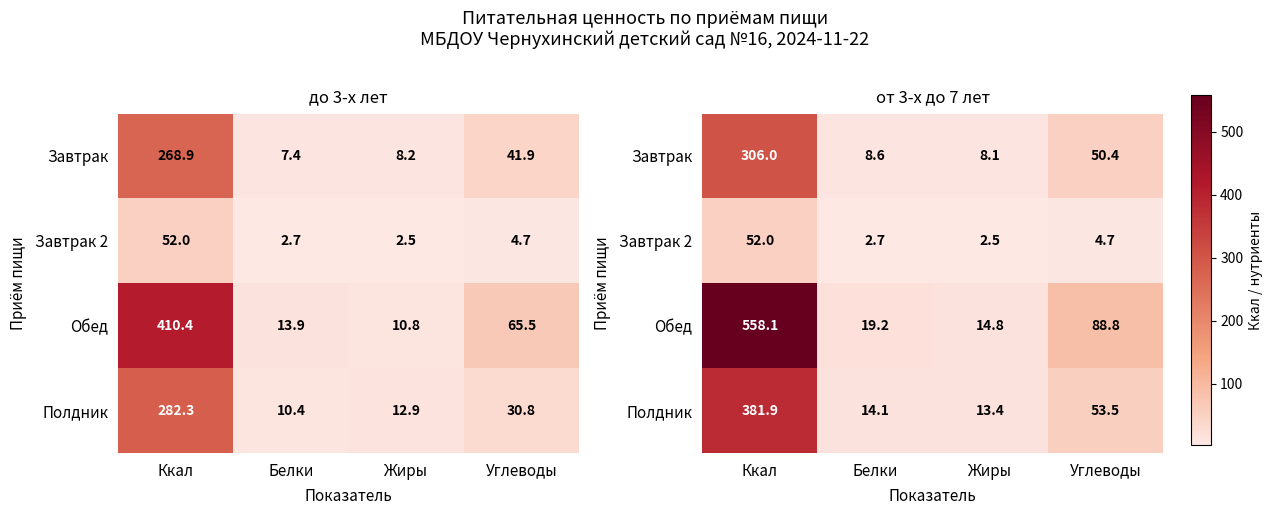

How many distinct data groups are displayed?

4